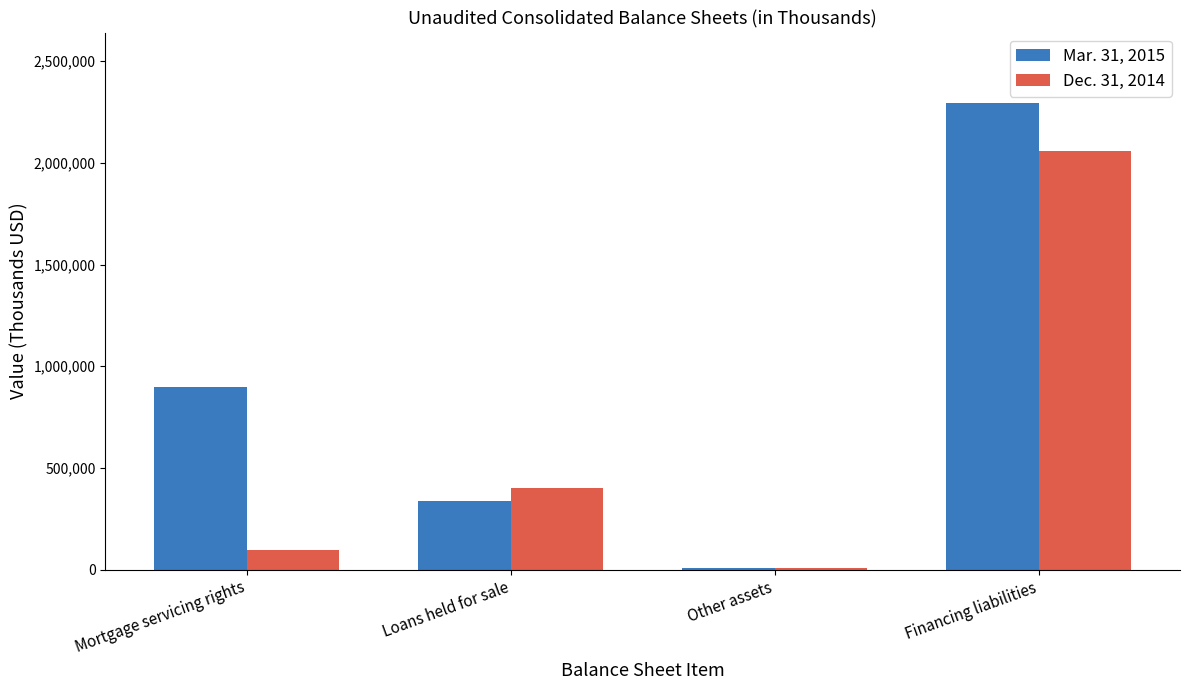

Which series changed the most between Mortgage servicing rights and Financing liabilities?

Dec. 31, 2014